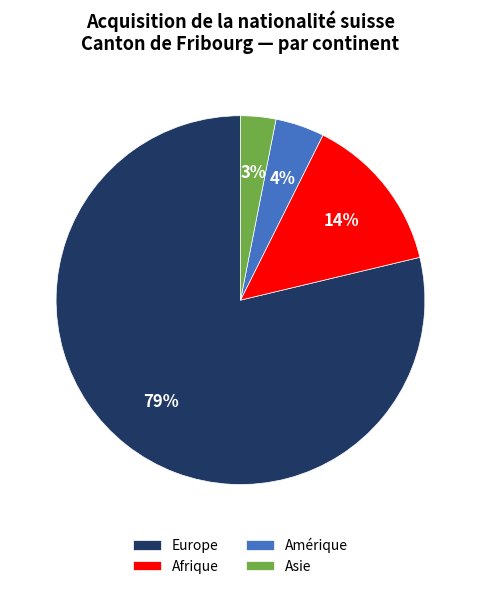

To the nearest percent, what is the difference between the largest and smallest slice percentages?

76%